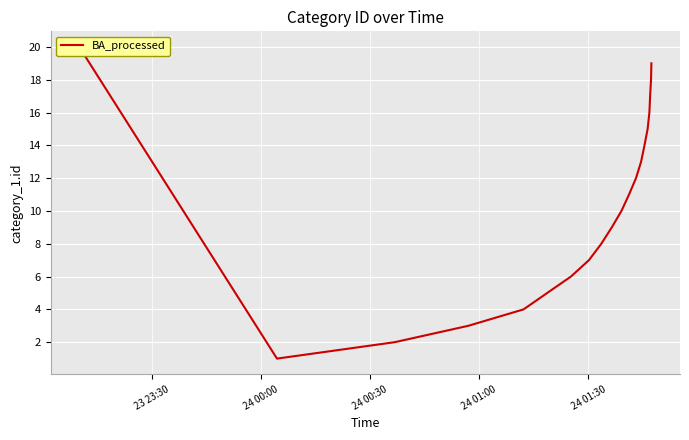

What is the label of the 17th point from the right?

24 01:00